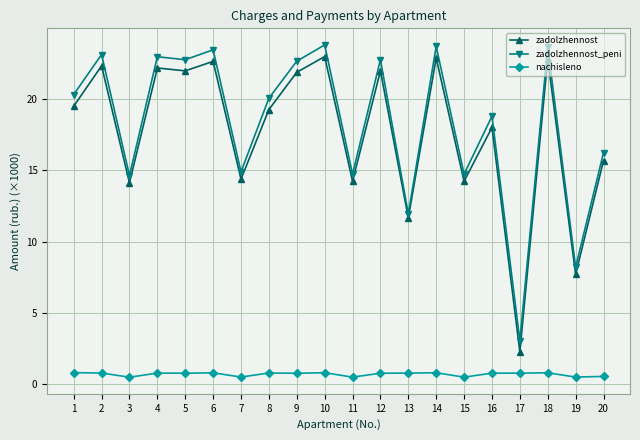

How many distinct data groups are displayed?

3